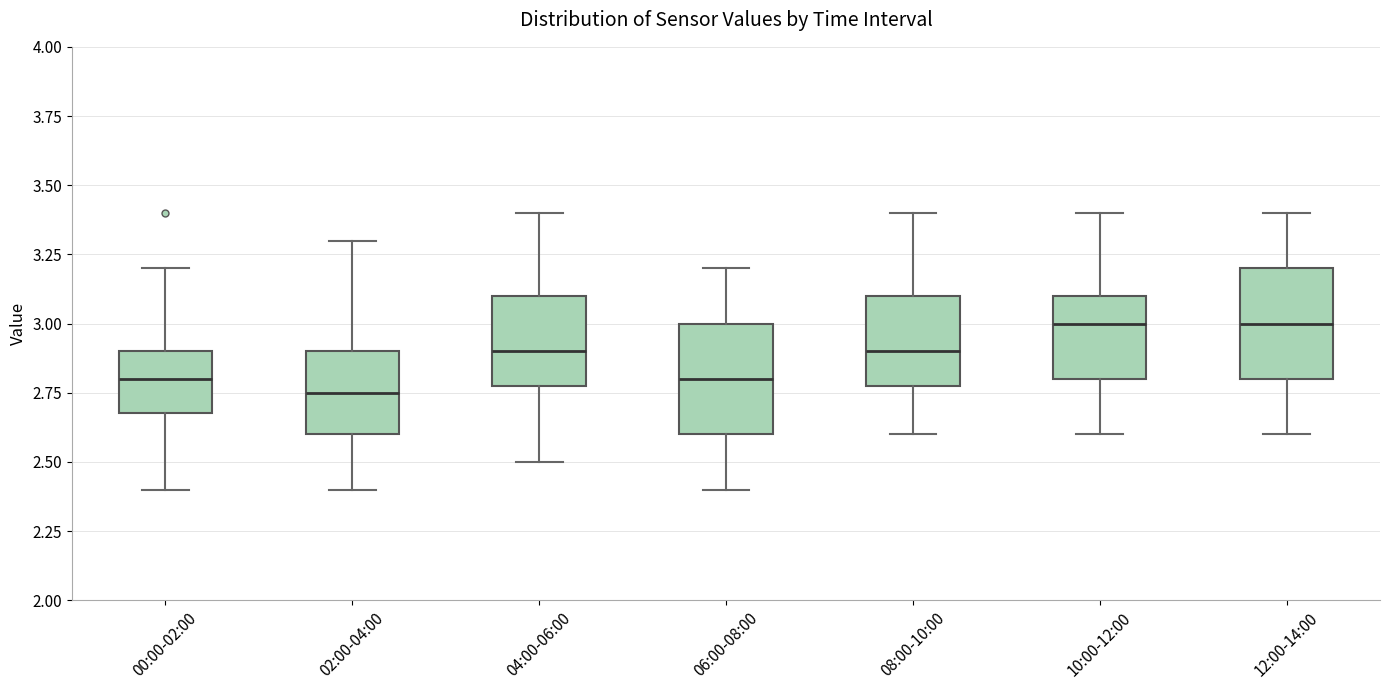

Reading left to right, read every box against the y-axis: the position of its median line, the range the box covers, and the ends of its whiskers. The values are not printed on the chart, so give them approximately, as read against the axis.

00:00-02:00: median 2.80, box 2.70 to 2.90, whiskers 2.40 to 3.20
02:00-04:00: median 2.75, box 2.60 to 2.90, whiskers 2.40 to 3.30
04:00-06:00: median 2.90, box 2.80 to 3.10, whiskers 2.50 to 3.40
06:00-08:00: median 2.80, box 2.60 to 3.00, whiskers 2.40 to 3.20
08:00-10:00: median 2.90, box 2.80 to 3.10, whiskers 2.60 to 3.40
10:00-12:00: median 3.00, box 2.80 to 3.10, whiskers 2.60 to 3.40
12:00-14:00: median 3.00, box 2.80 to 3.20, whiskers 2.60 to 3.40